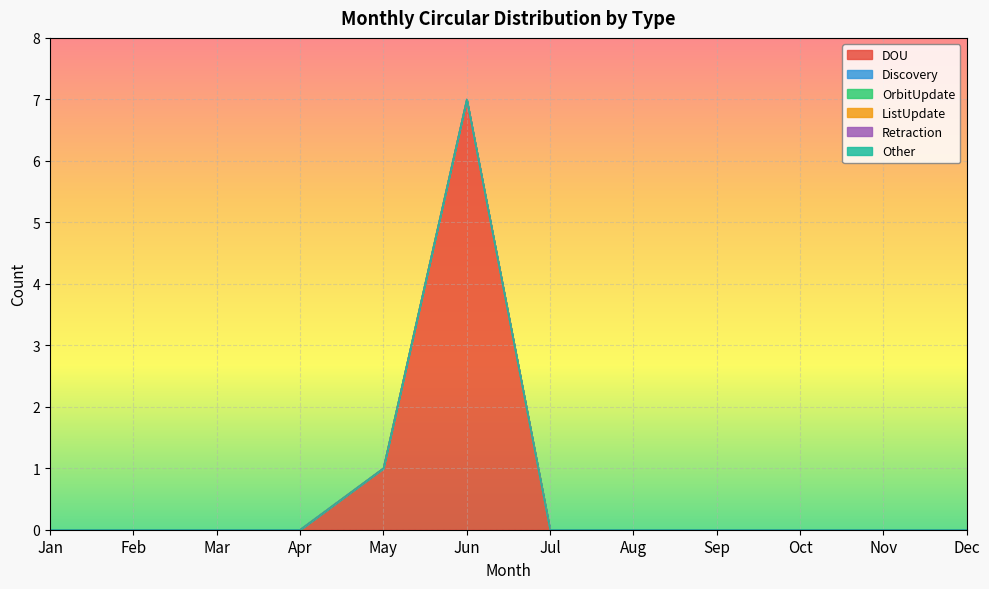

True or false: Other has more than 2 interior local peaks.

False